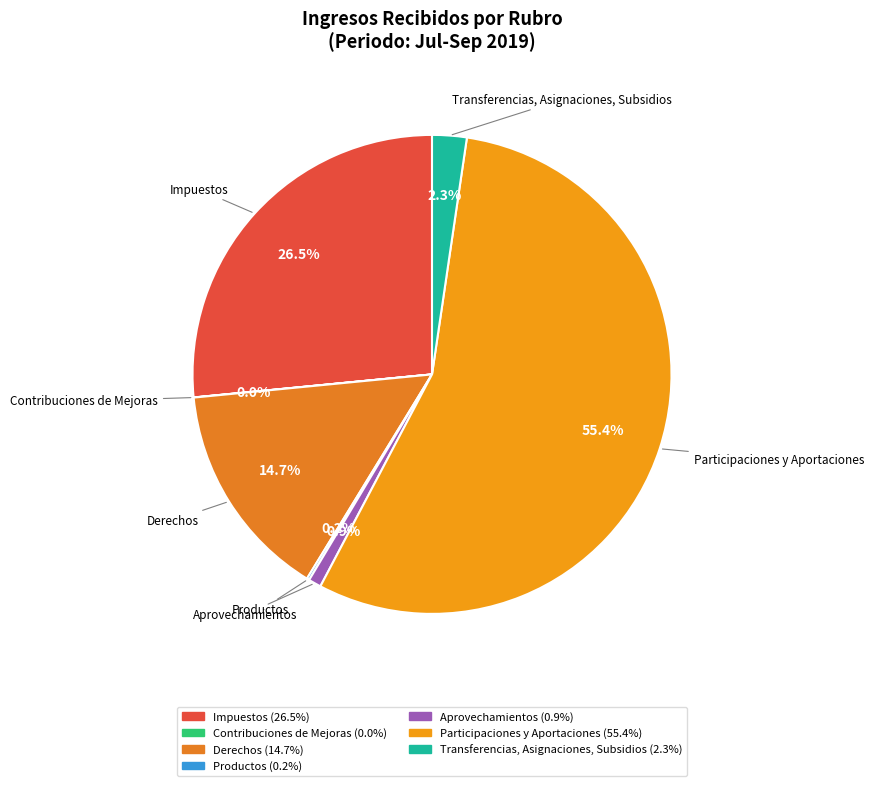

Which slice is the largest?

Participaciones y Aportaciones